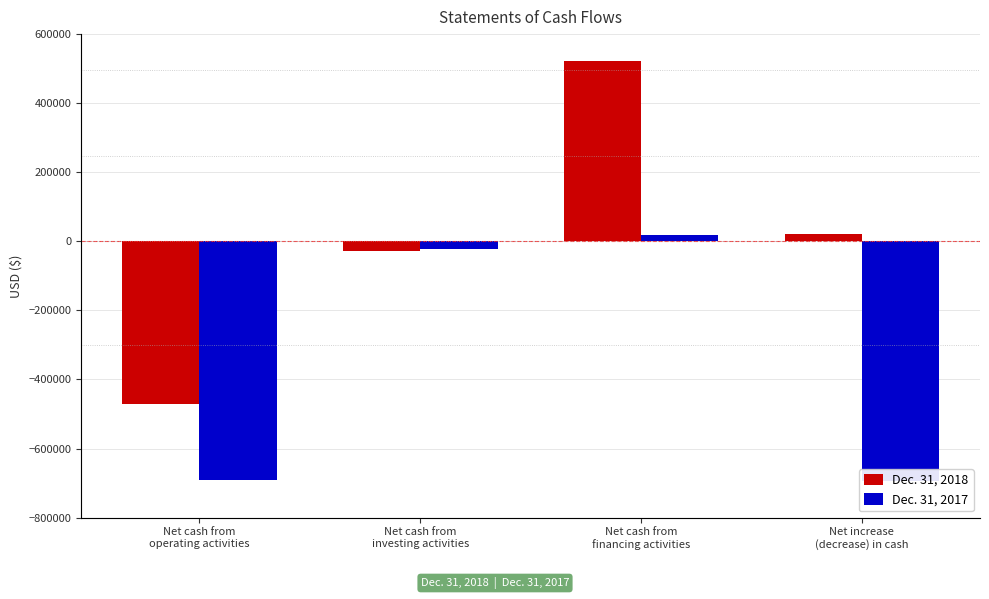

What is the average value of the Dec. 31, 2018 series?

9923